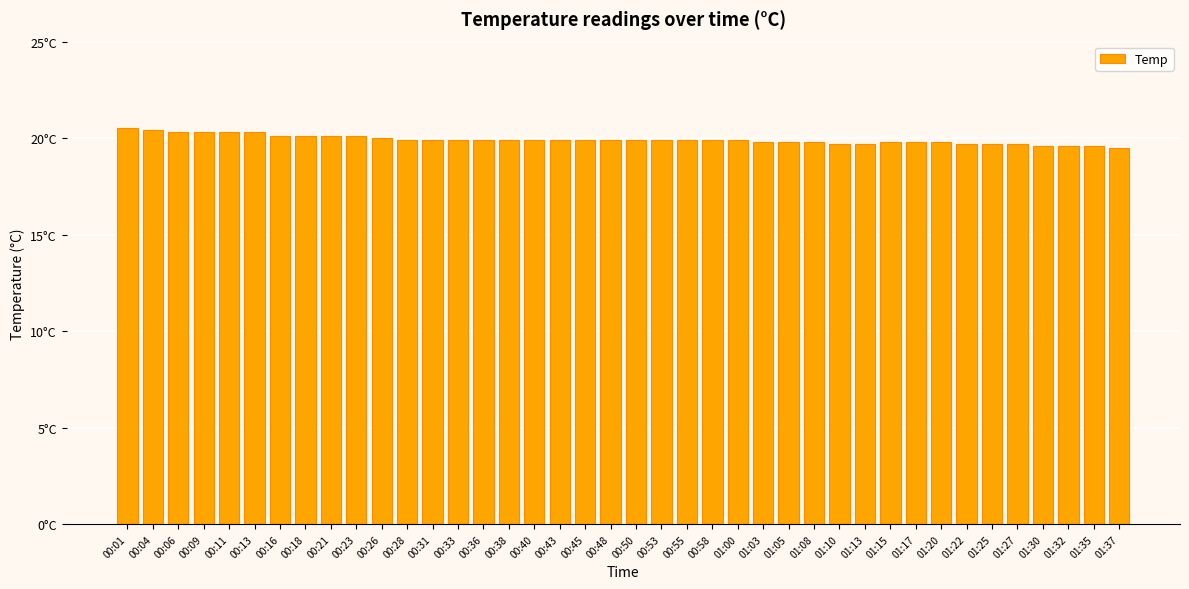

What is the label of the 14th bar from the right?

01:05